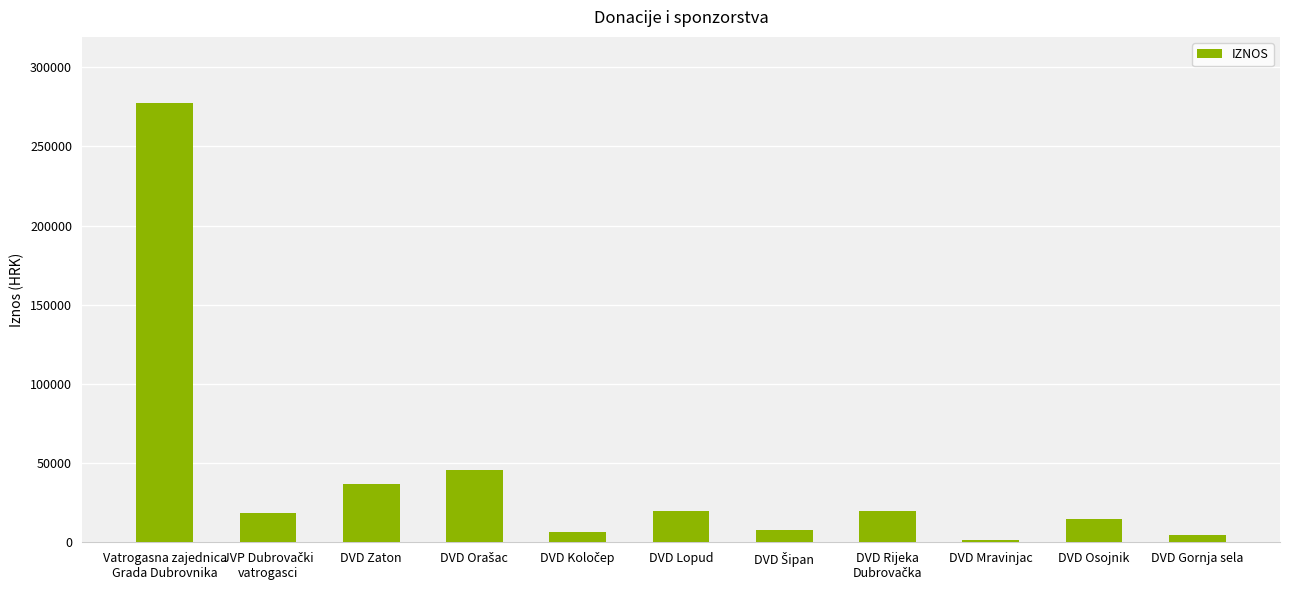

How many data points are less than 18765?

5